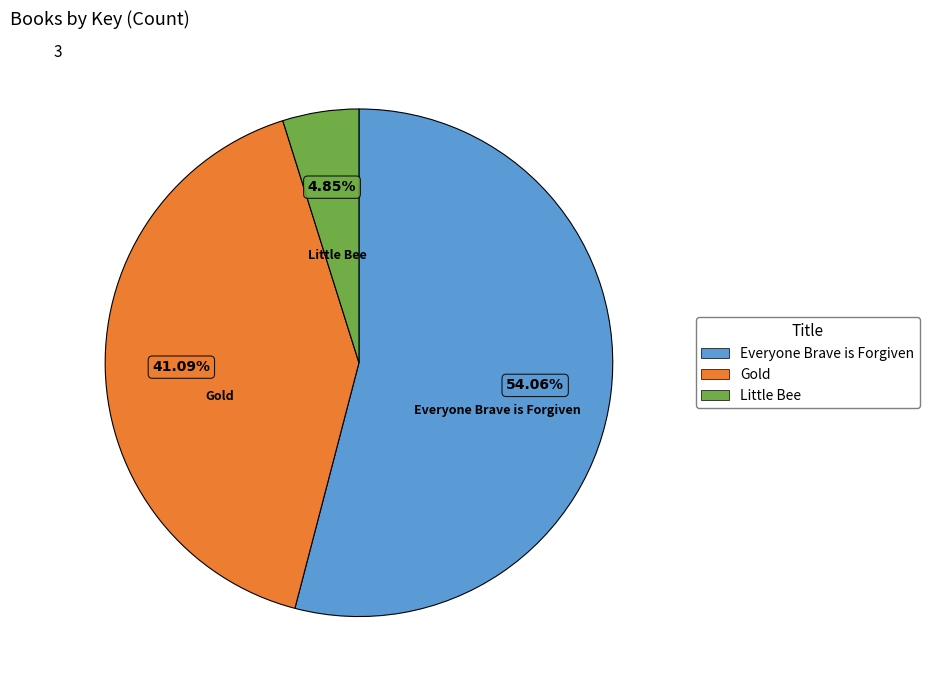

To the nearest percent, what percentage of the pie is Little Bee?

5%